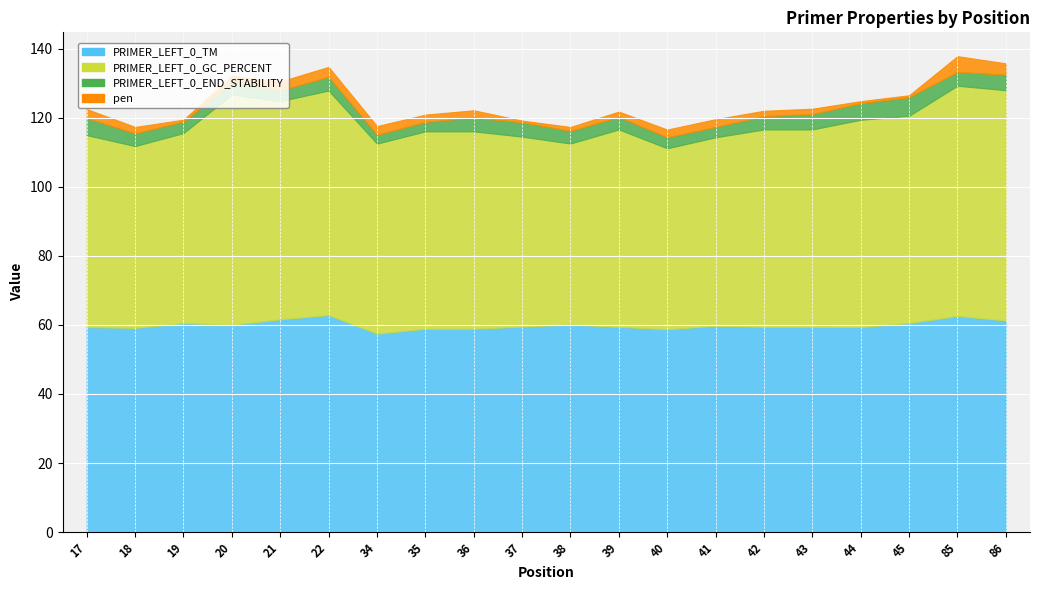

True or false: PRIMER_LEFT_0_TM has more than 2 points higher than both neighbors.

True